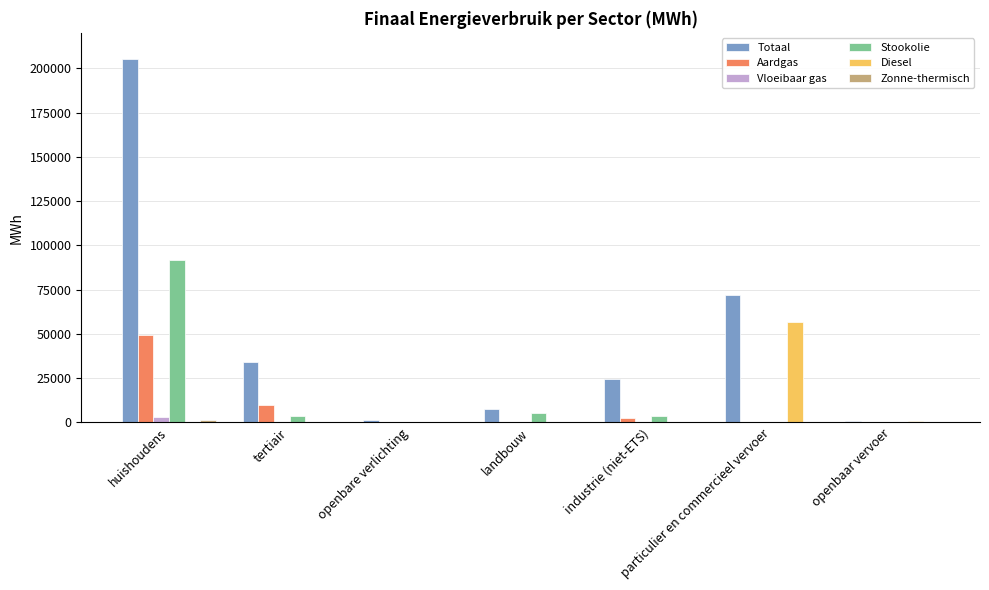

At which label is Totaal closest to 103038?

particulier en commercieel vervoer